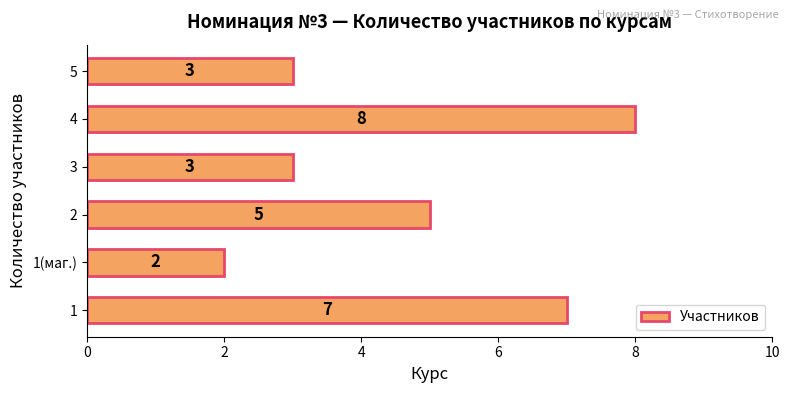

Are the bars horizontal?

Yes